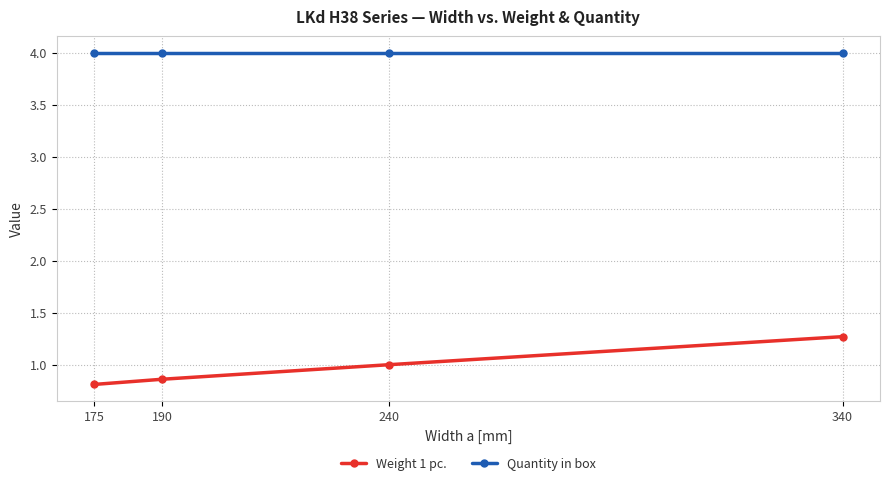

What is the approximate value of Quantity in box at 190?

4.0